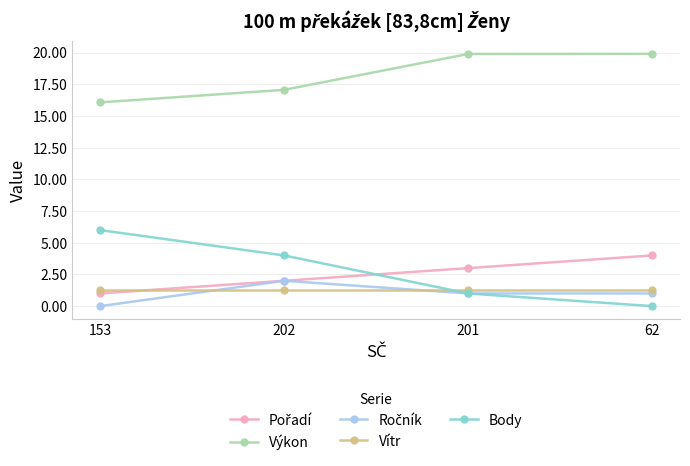

Where do Vítr and Body first cross each other?

202 and 201